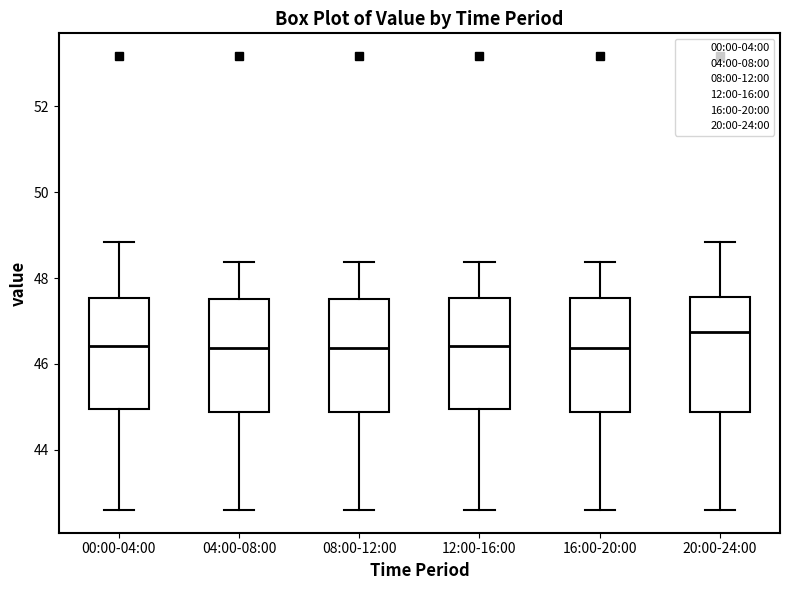

Reading left to right, transcribe this box plot: for each box, give where its median line is, the range the box spans, and where its two whiskers end, as read against the y-axis. The values are not printed on the chart, so give them approximately, as read against the axis.

00:00-04:00: median 46.4, box 45.0 to 47.6, whiskers 42.6 to 48.8
04:00-08:00: median 46.4, box 44.8 to 47.6, whiskers 42.6 to 48.4
08:00-12:00: median 46.4, box 44.8 to 47.6, whiskers 42.6 to 48.4
12:00-16:00: median 46.4, box 45.0 to 47.6, whiskers 42.6 to 48.4
16:00-20:00: median 46.4, box 44.8 to 47.6, whiskers 42.6 to 48.4
20:00-24:00: median 46.8, box 44.8 to 47.6, whiskers 42.6 to 48.8